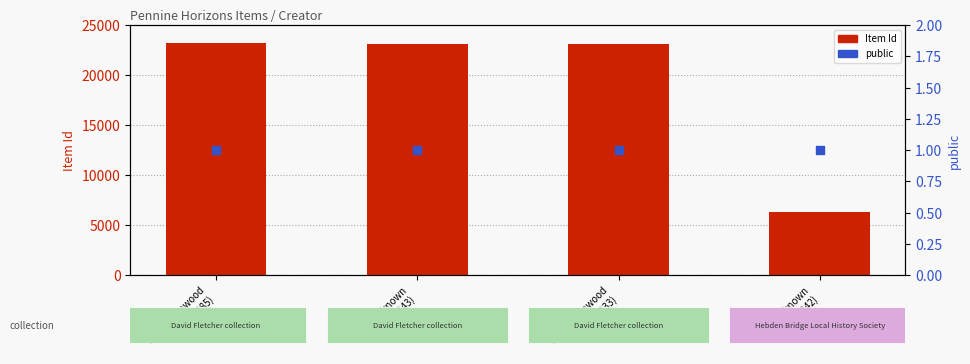

Which series reaches the maximum Y coordinate?

Item Id